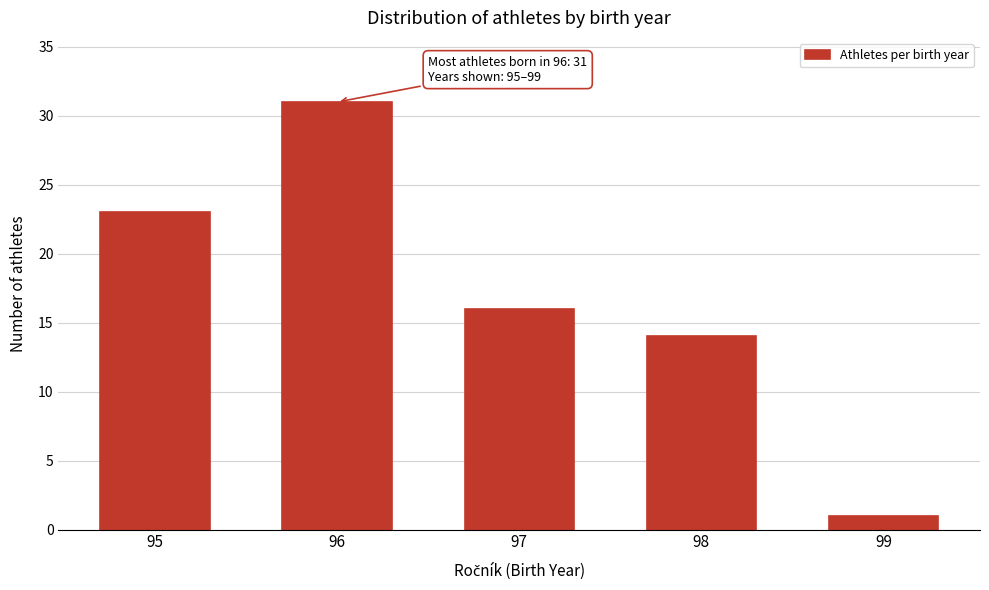

Reading left to right, transcribe all the data shown in this chart.

23	31	16	14	1